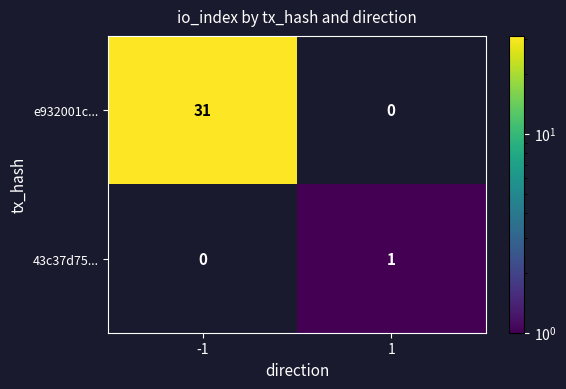

True or false: e932001c... has a value of 18 at -1.

False